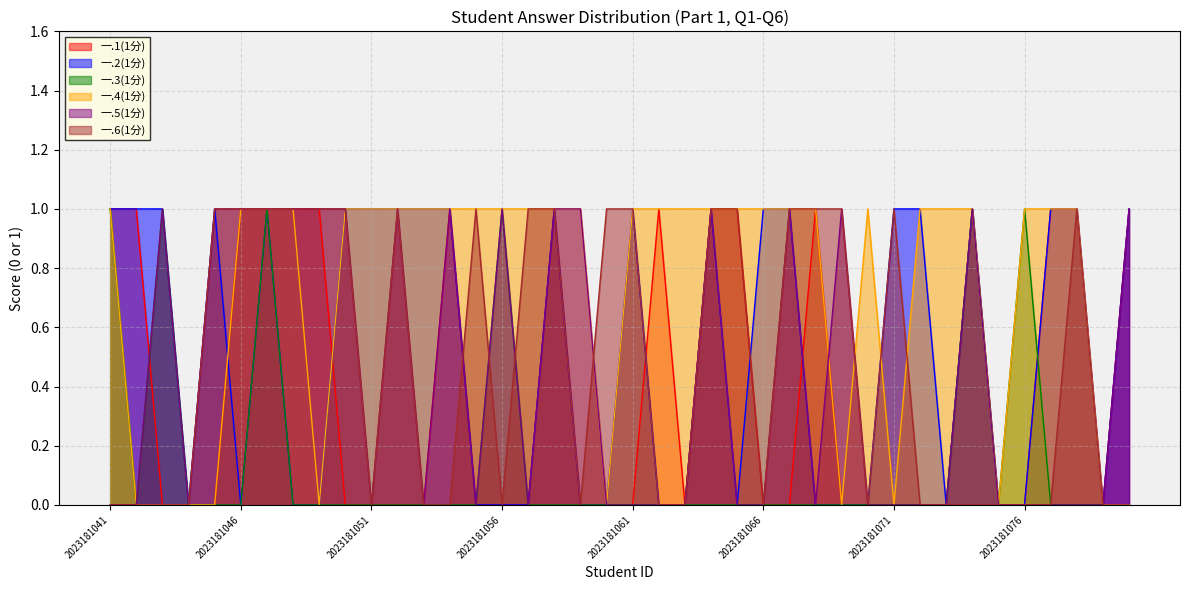

How many series are shown in this chart?

6